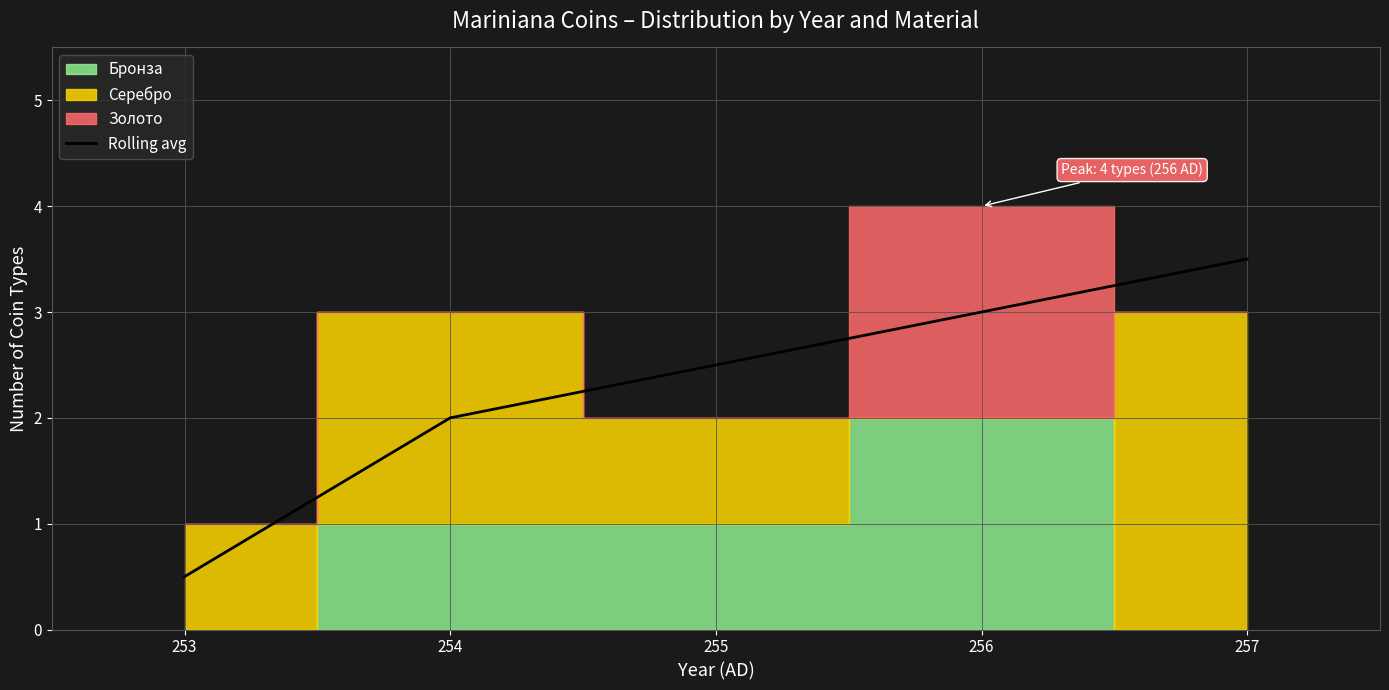

What is the highest value of the Rolling avg series?

3.5